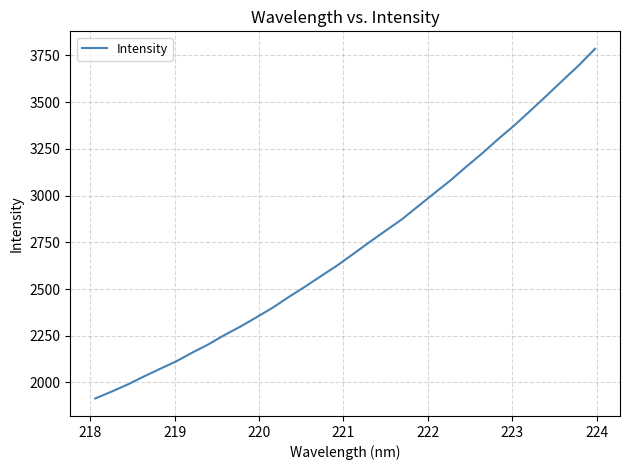

What is the smallest value displayed?

1914.4